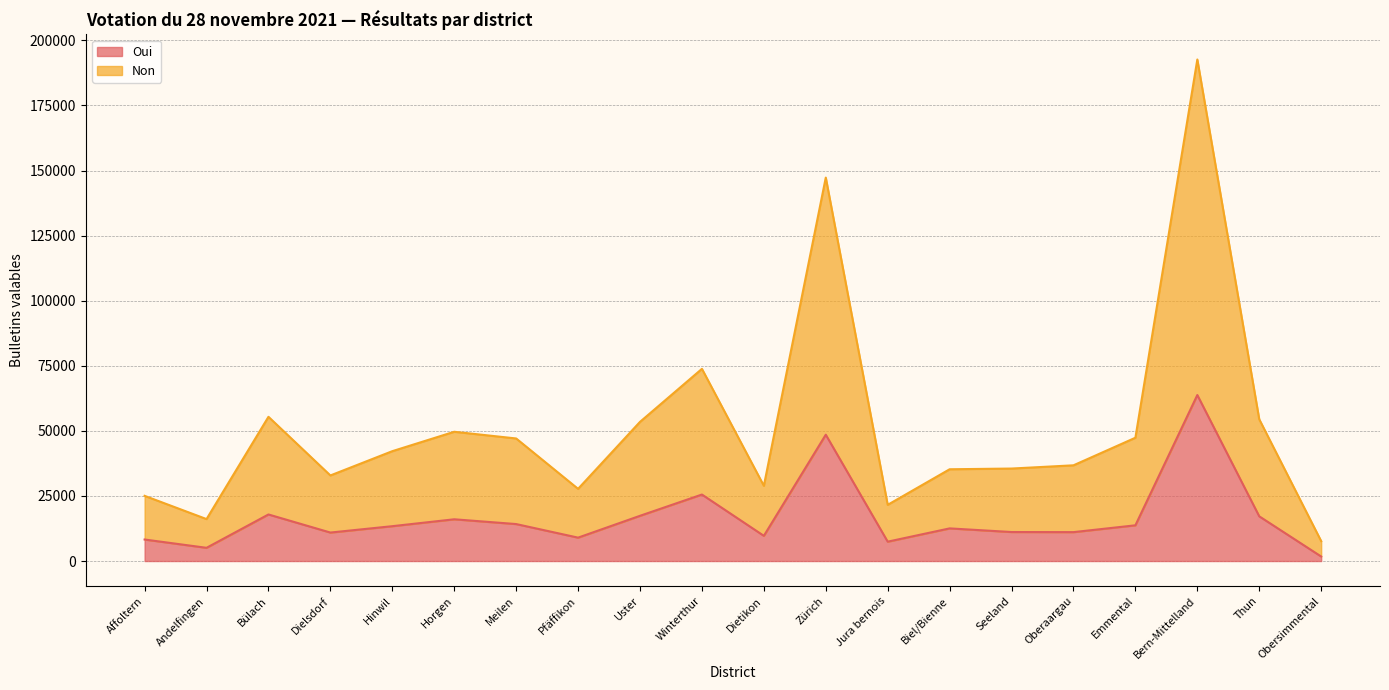

What is the minimum value for Non?

7654